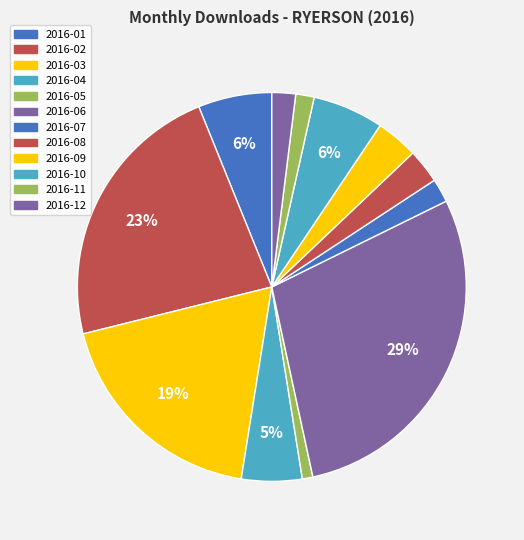

Approximately how many times larger is the value at 2016-11 compared to 2016-10?

0.3